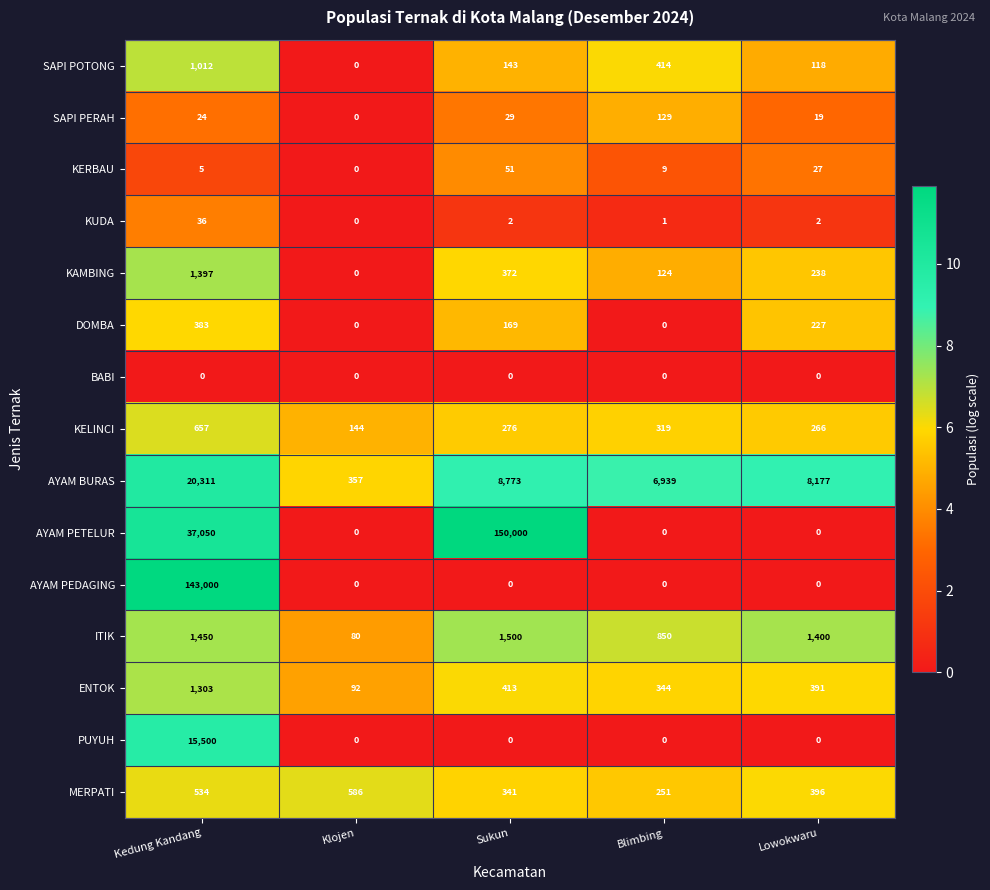

What is the highest value of the SAPI POTONG series?

1012